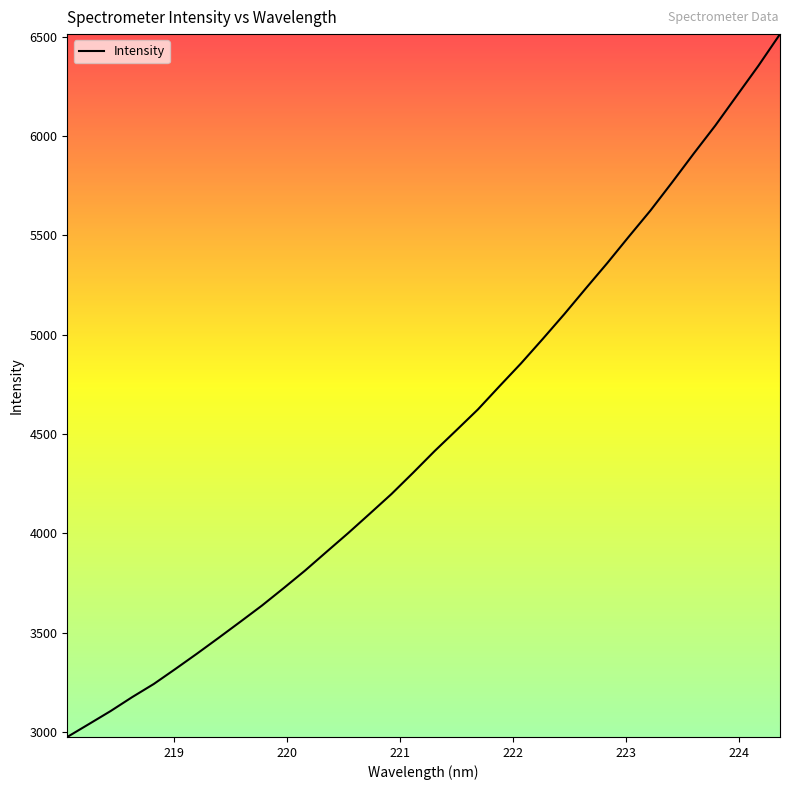

What is the greatest value displayed?

6512.1